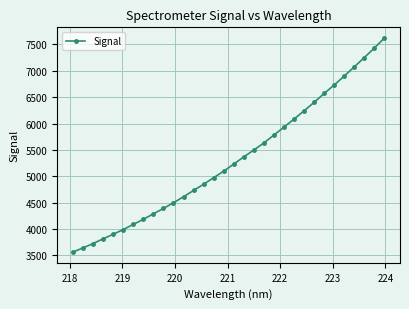

What is the value of the 17th point from the left?

5231.4